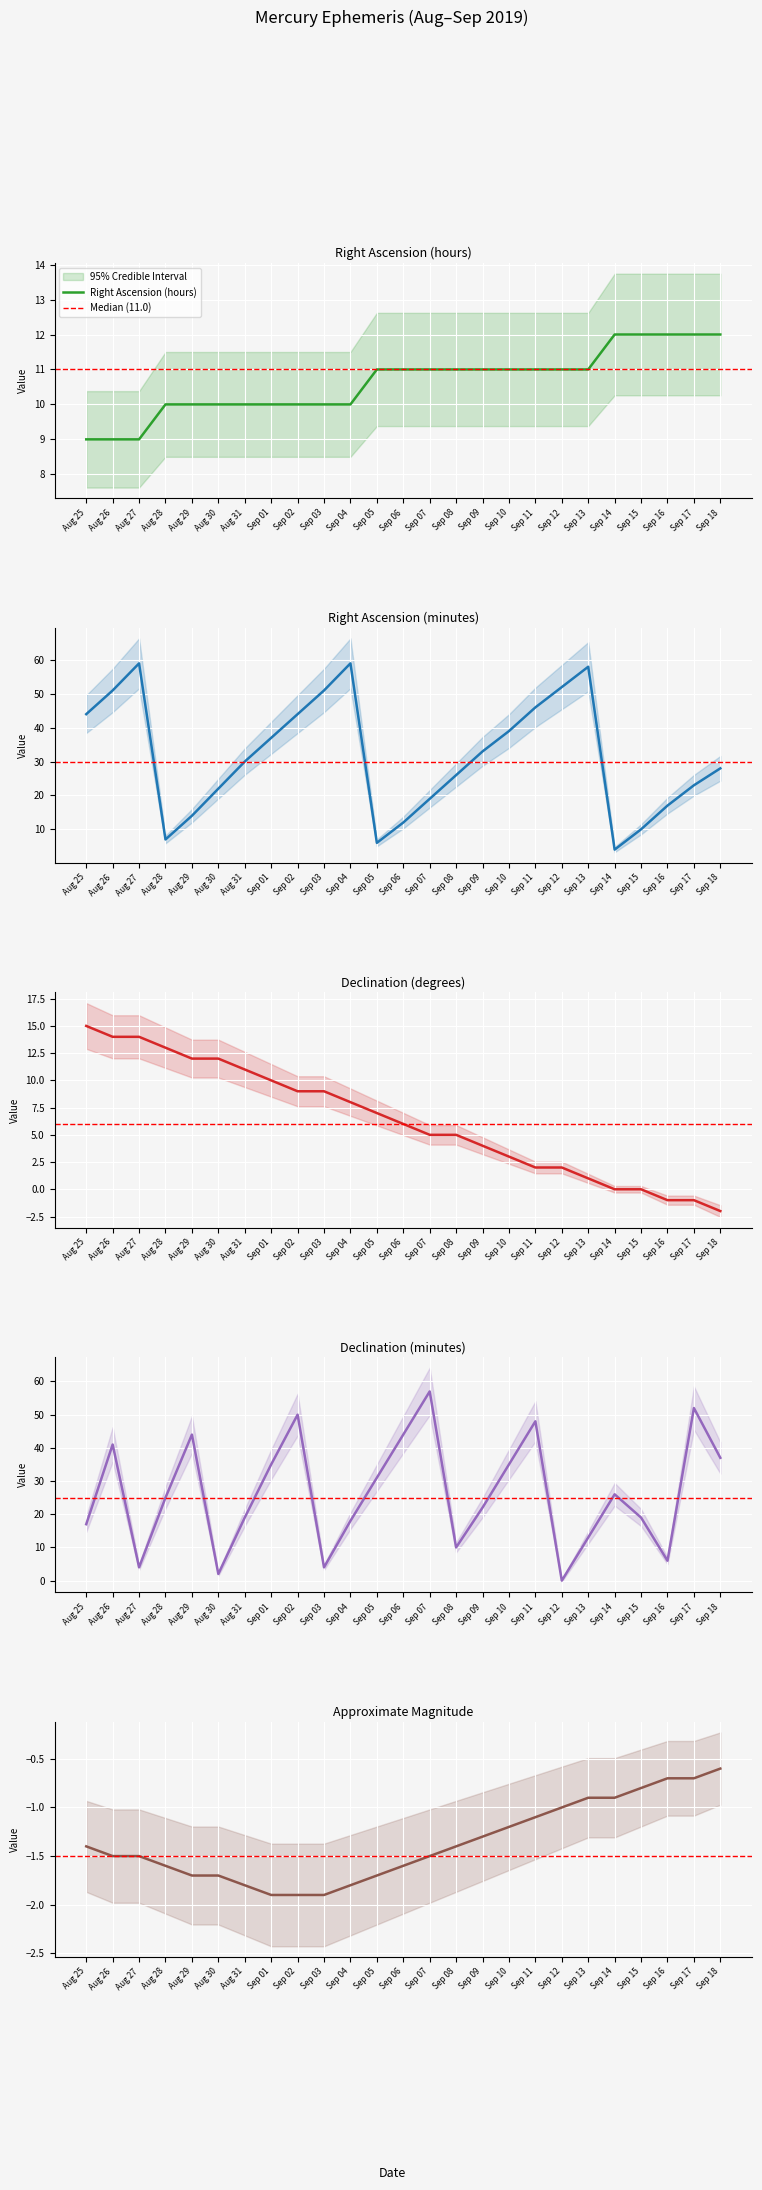

True or false: Magnitude and Dec_deg cross at least once.

True